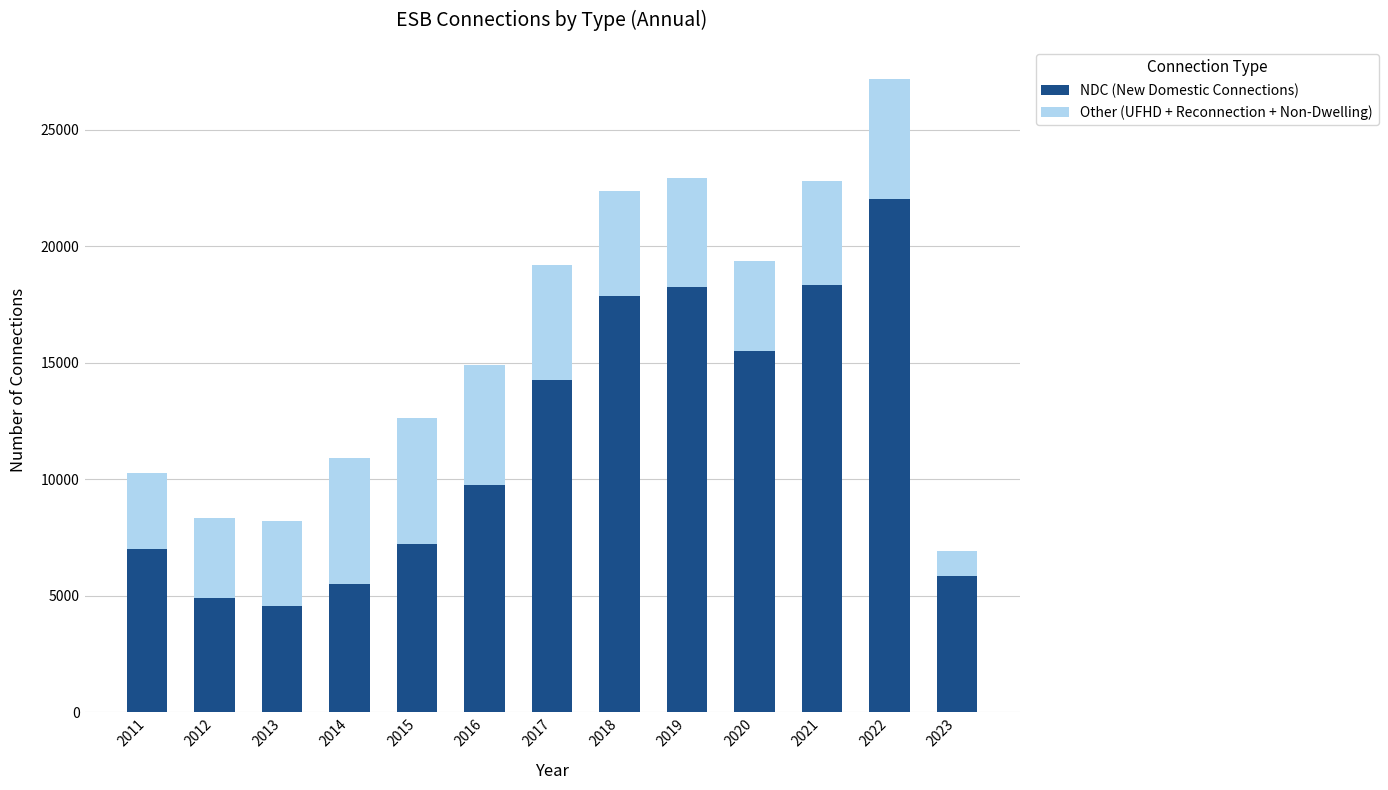

How many bars are there in total?

13